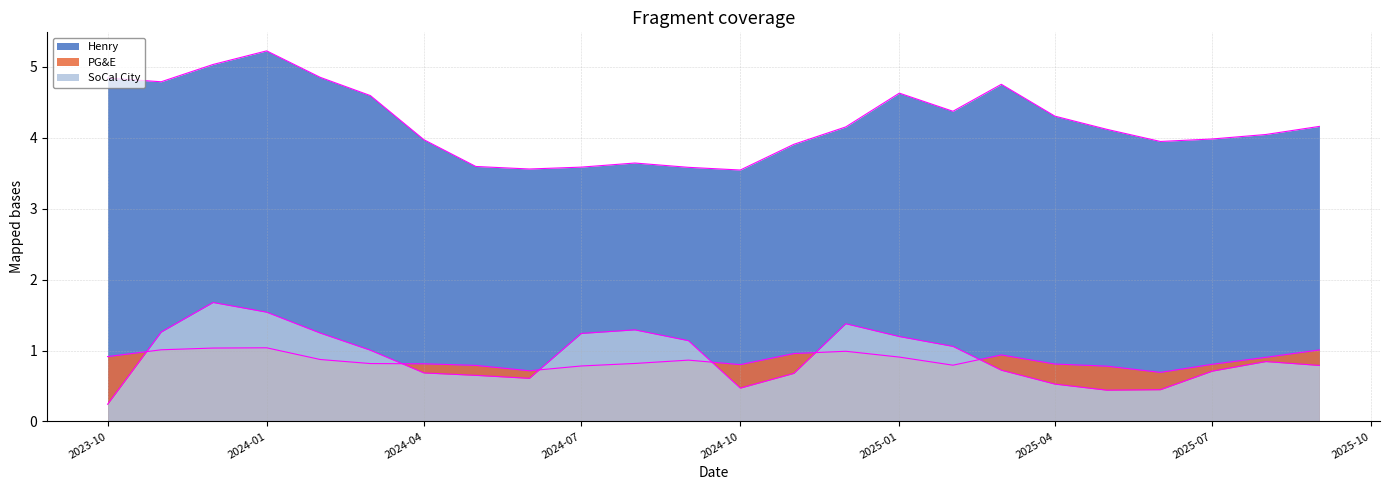

True or false: Henry and SoCal City cross at least once.

False